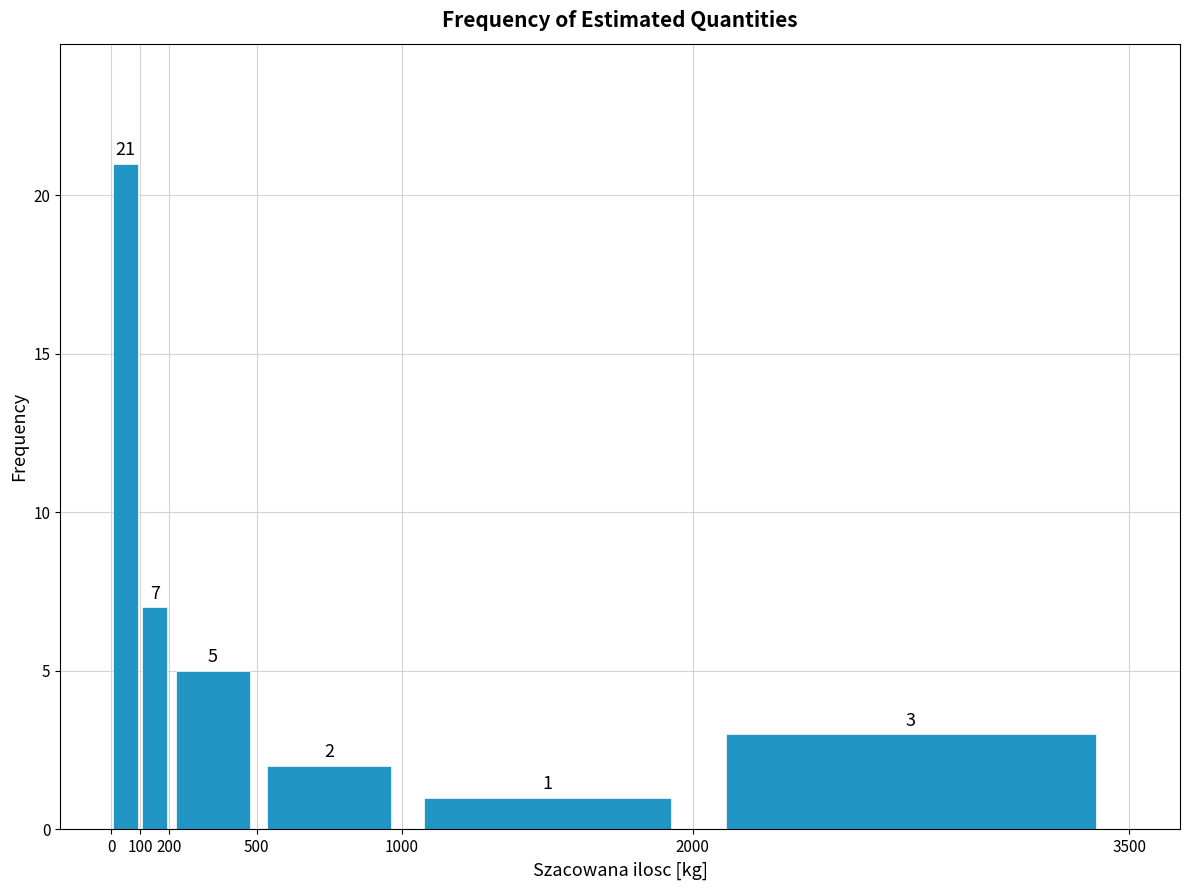

Reading left to right, transcribe this chart: for each bar, give the range it covers on the x-axis and its height.

0 to 100: 21
100 to 200: 7
200 to 500: 5
500 to 1000: 2
1000 to 2000: 1
2000 to 3500: 3